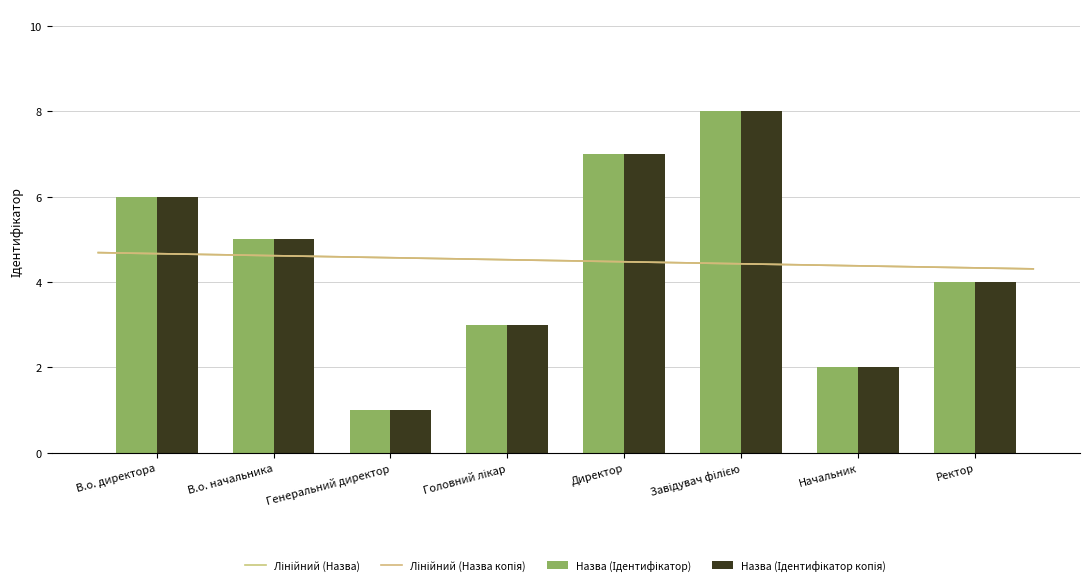

Are the bars horizontal?

No